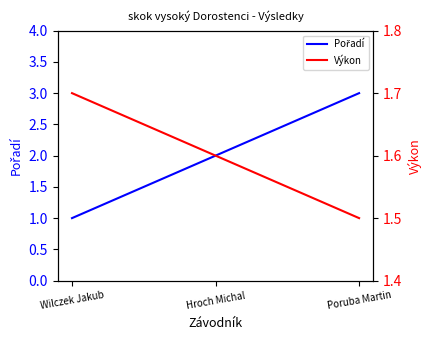

Rank the series by their average value, from lowest to highest.

Výkon, Pořadí